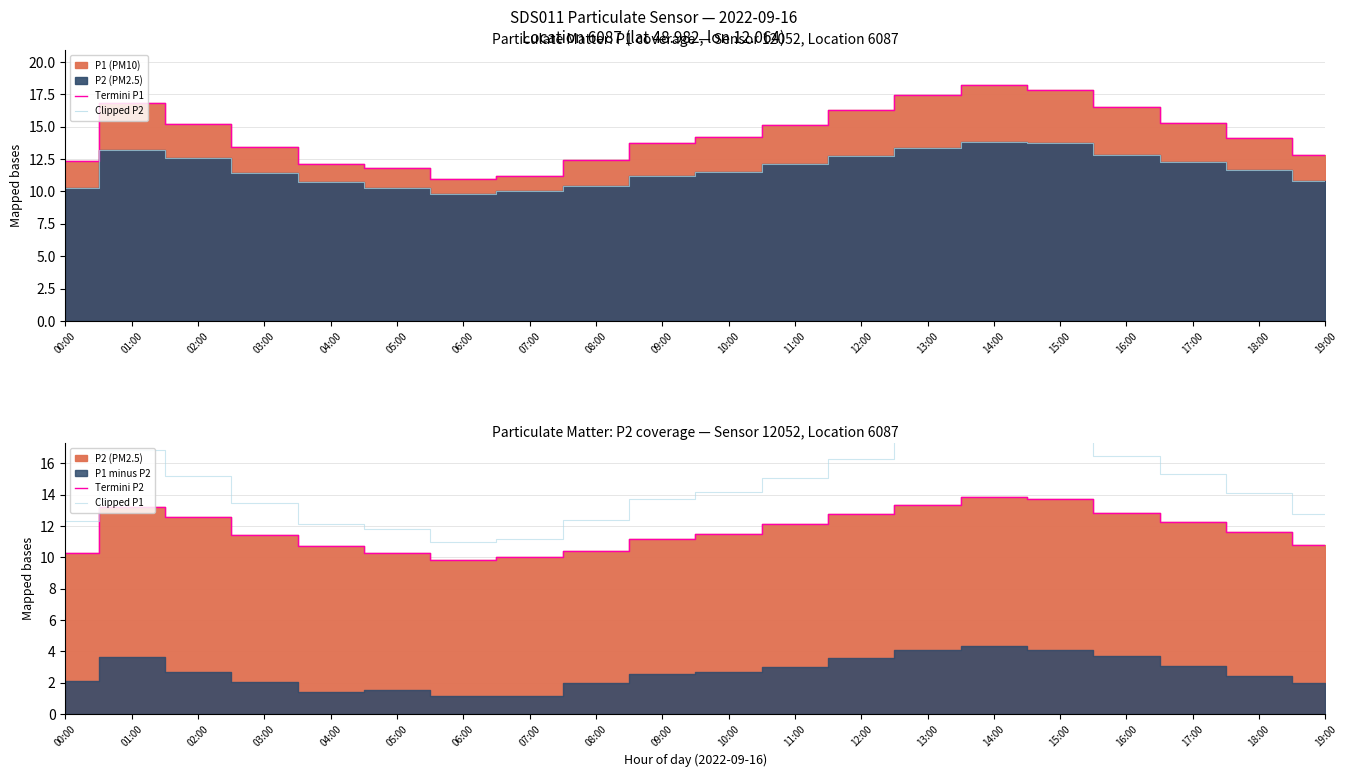

In Termini P1, how many points are higher than both neighbors (excluding endpoints)?

2